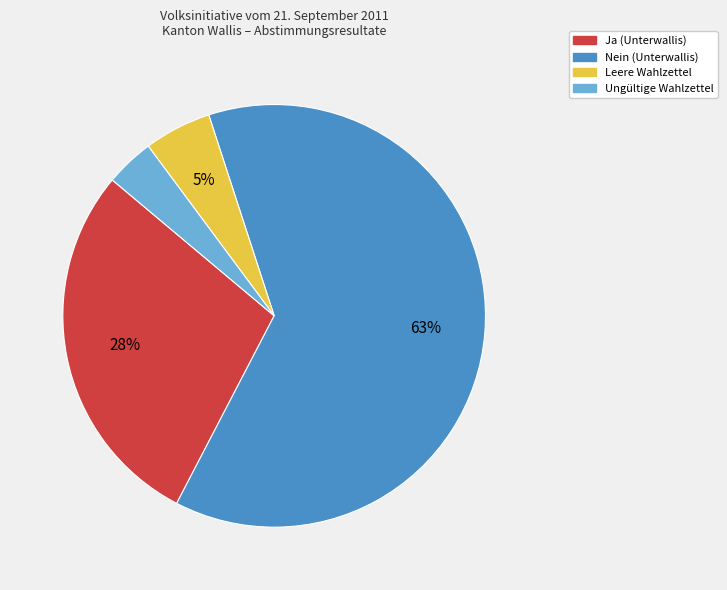

True or false: Ungültige Wahlzettel accounts for 4% of the total.

True